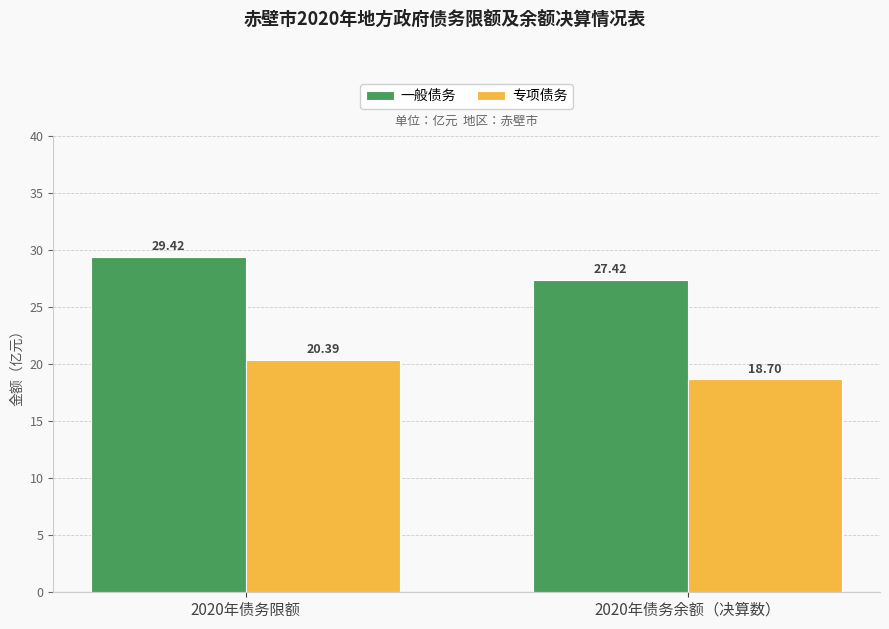

What is the sum of the 专项债务 values at 2020年债务余额（决算数） and 2020年债务限额?

39.1